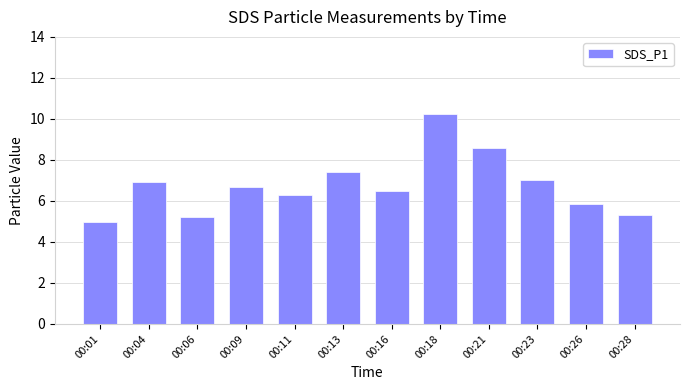

What is the change in value from 00:04 to 00:06?

-1.7